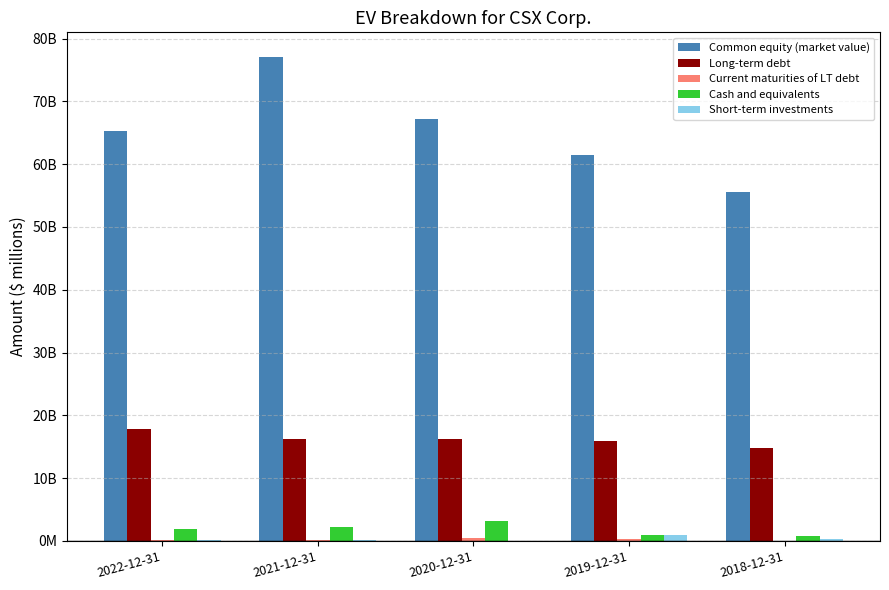

What is the highest value of the Common equity (market value) series?

77142